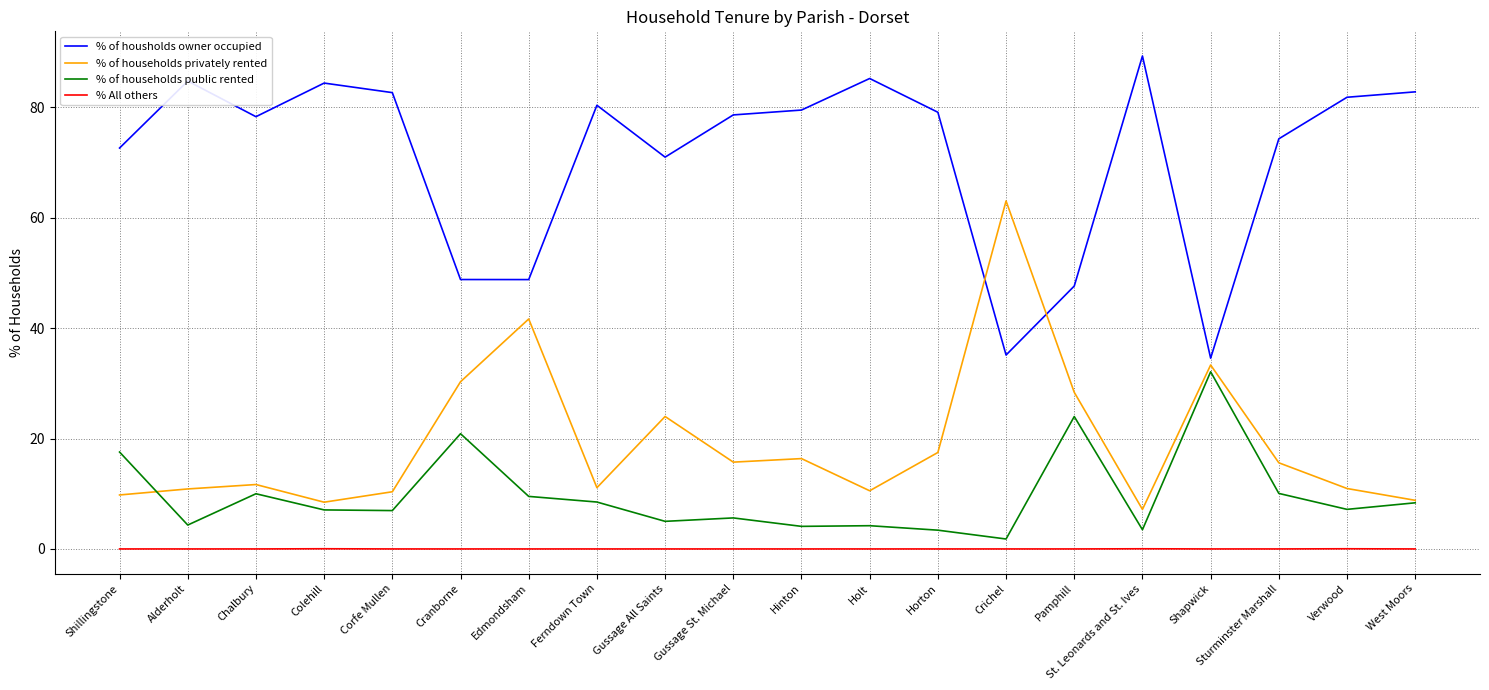

What are all the series names shown in the legend?

% of housholds owner occupied, % of households privately rented, % of households public rented, % All others